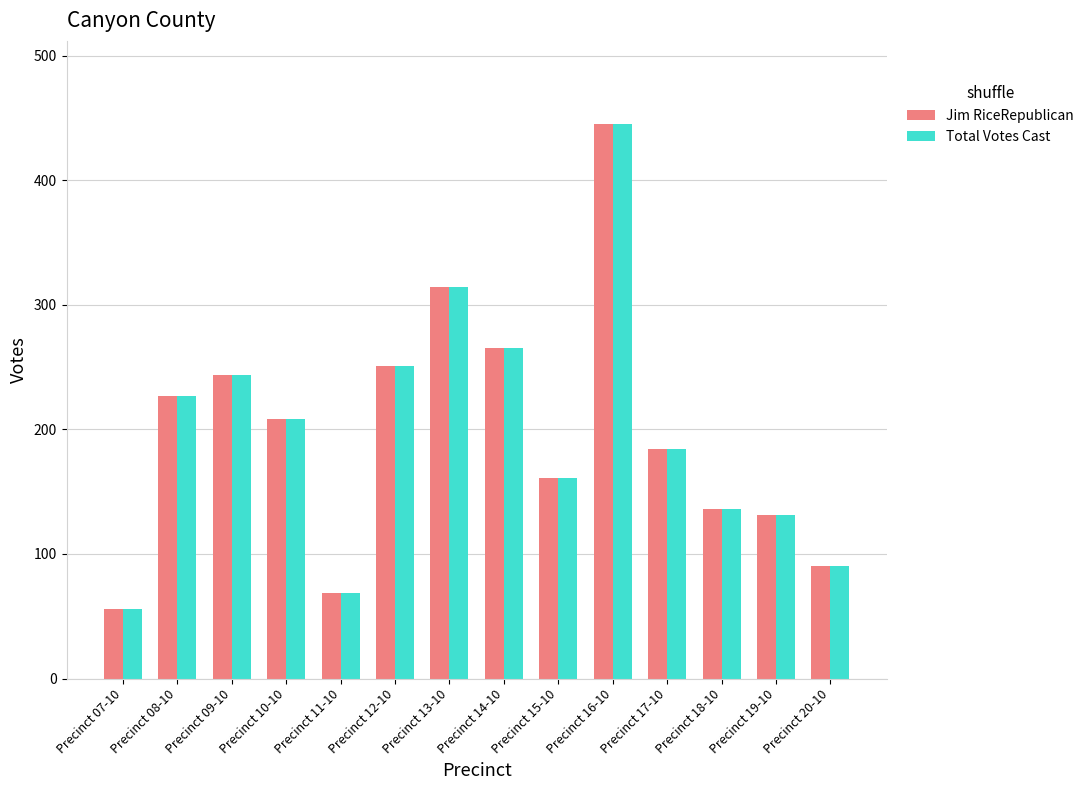

Are the bars grouped side by side (vs. stacked)?

Yes